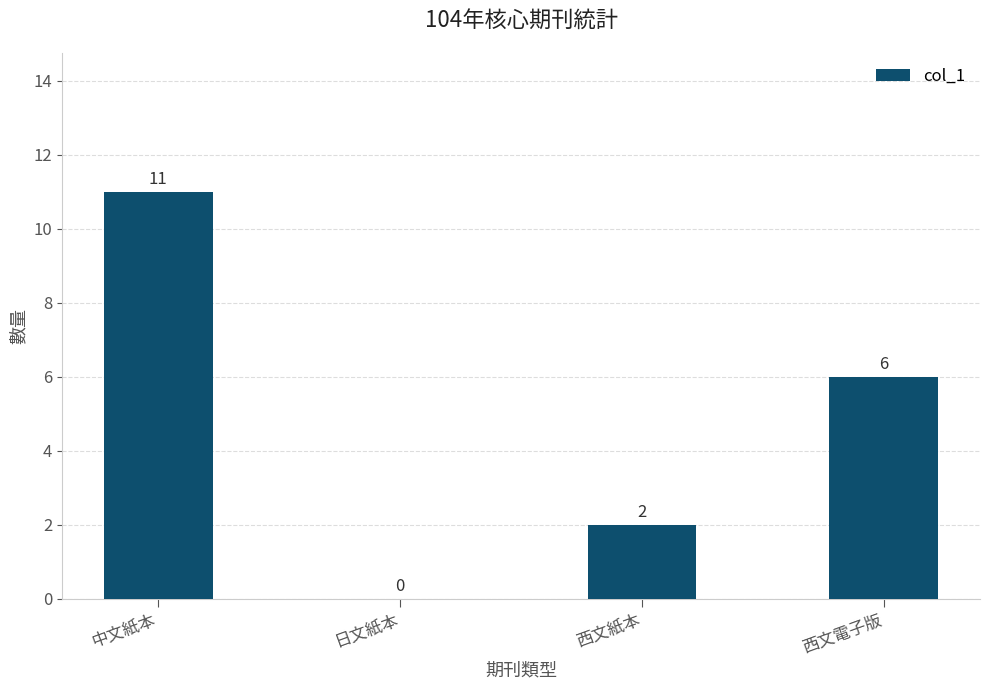

What is the approximate value at 中文紙本?

11